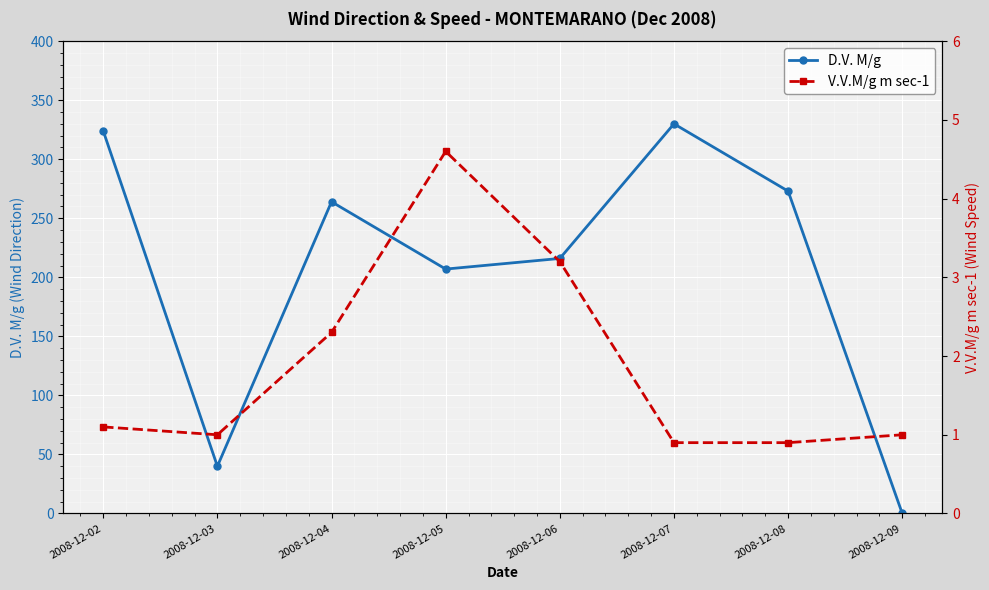

What is the value of the V.V.M/g m sec-1 point at the 3rd from the left?

2.3